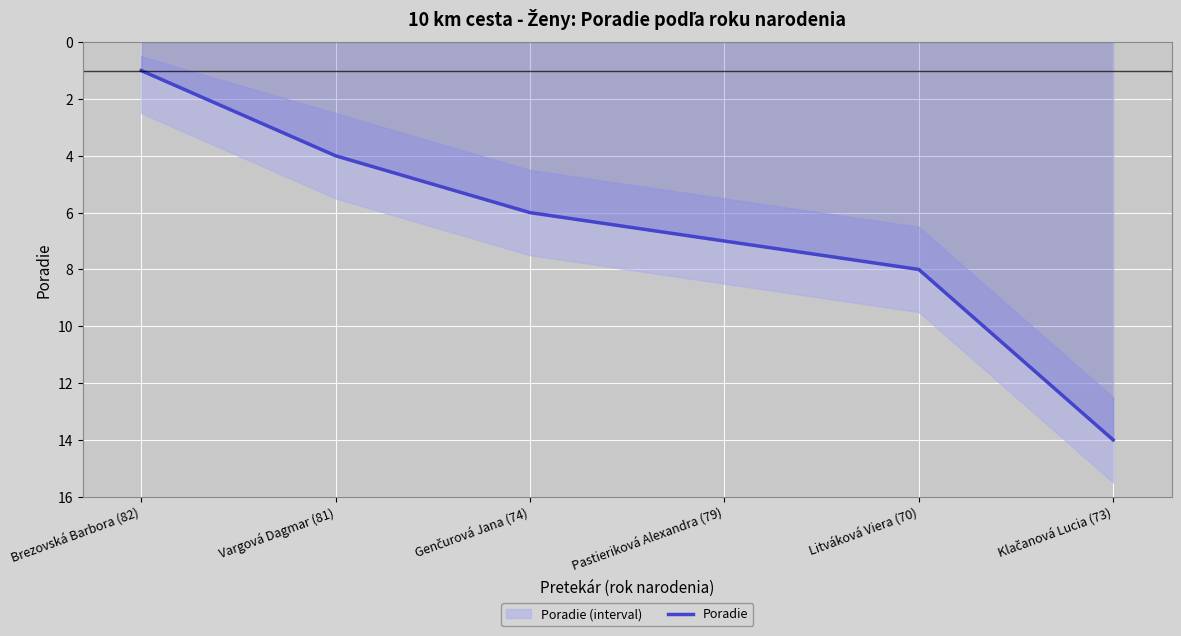

How many lines are shown in the chart?

1